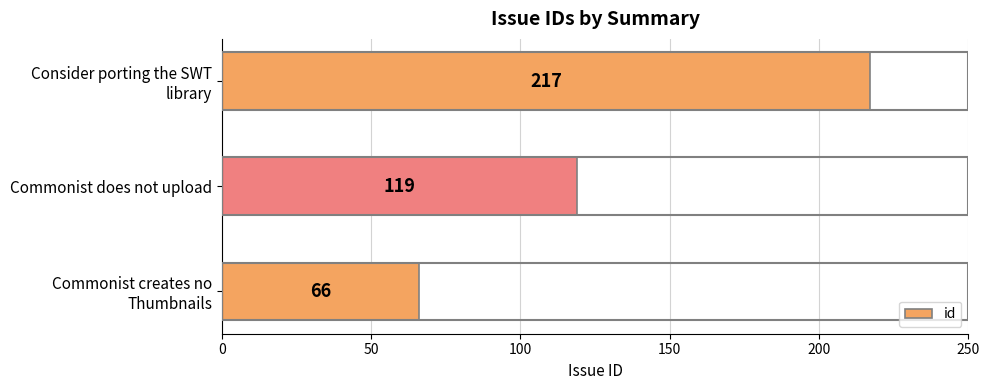

At which category does the chart reach its peak across all series?

Consider porting the SWT
library